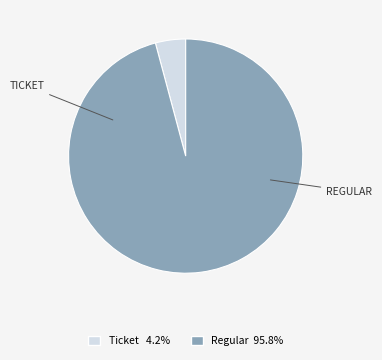

Rank the categories by value from highest to lowest.

Regular, Ticket